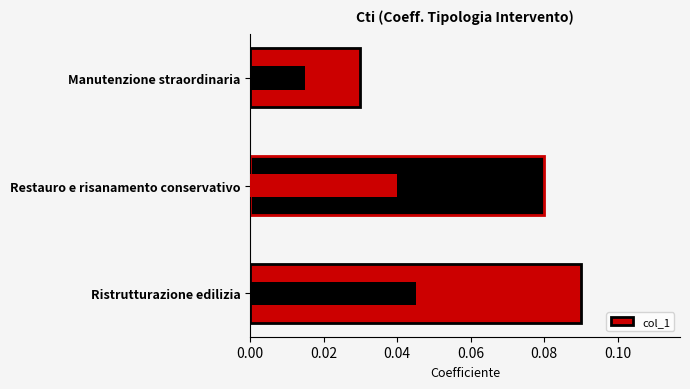

Reading left to right, transcribe all the data shown in this chart.

0.1	0.1	0.0